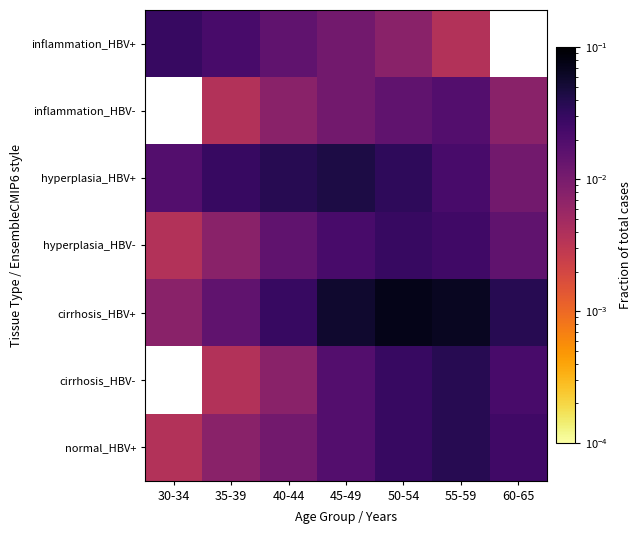

What is the difference between the second highest and second lowest values in the cirrhosis_HBV+ series?

0.1